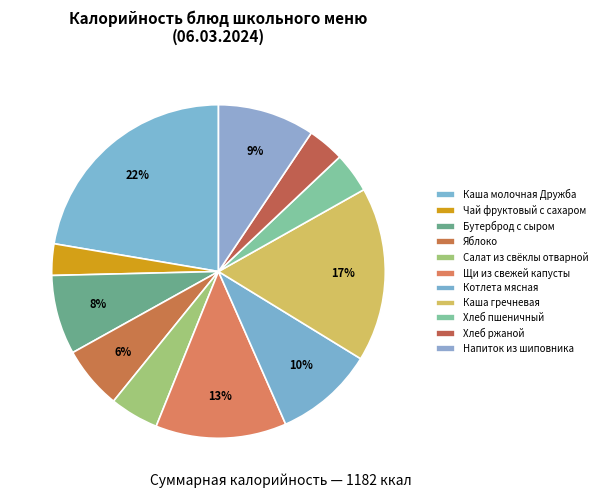

Rank the categories by value from highest to lowest.

Каша молочная Дружба, Каша гречневая, Щи из свежей капусты, Котлета мясная, Напиток из шиповника, Бутерброд с сыром, Яблоко, Салат из свёклы отварной, Хлеб пшеничный, Хлеб ржаной, Чай фруктовый с сахаром